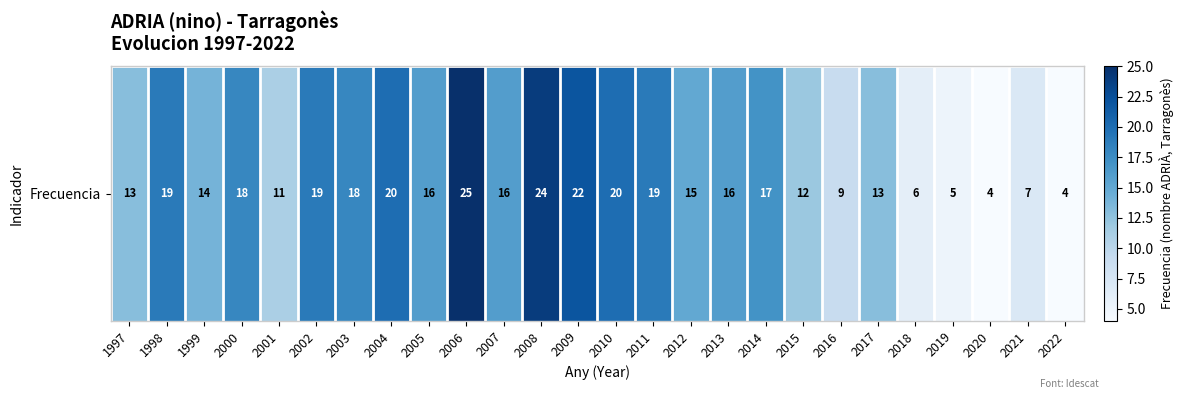

At which label is the value closest to 14?

1999